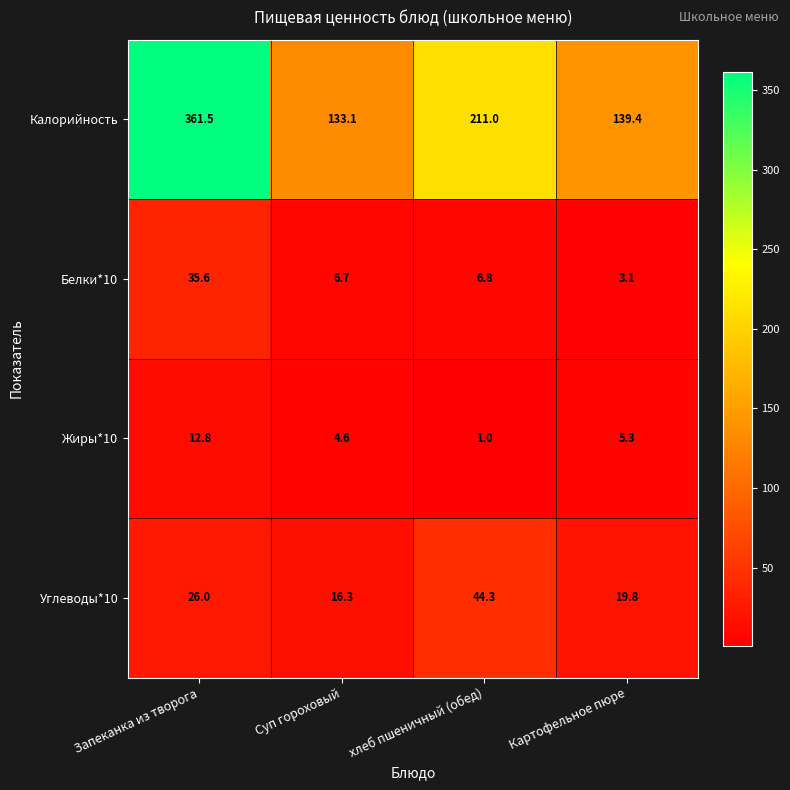

The Углеводы*10 series shows 58.0 at хлеб пшеничный (обед). True or false?

False